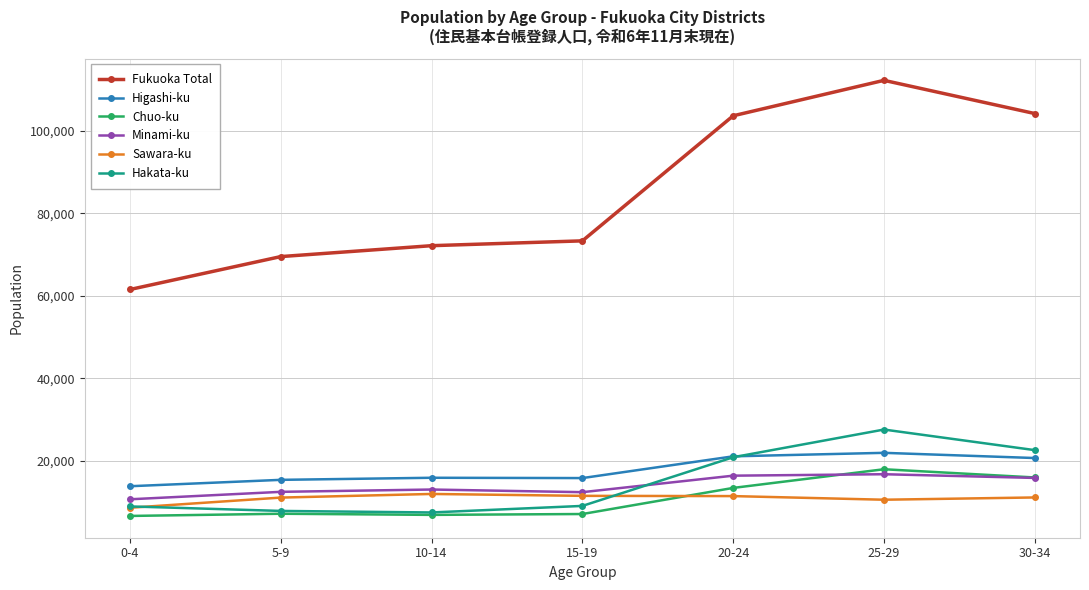

What is the greatest value displayed?

112164